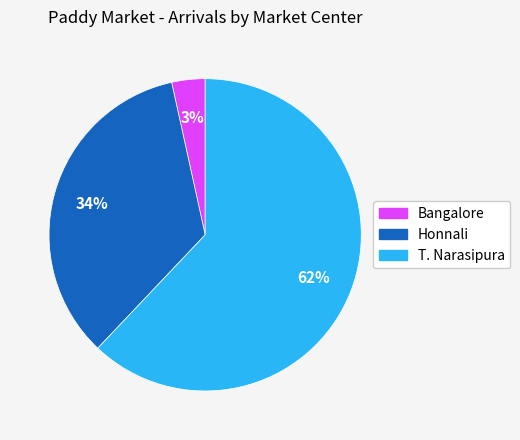

Is the sum of T. Narasipura and Bangalore greater than half?

Yes